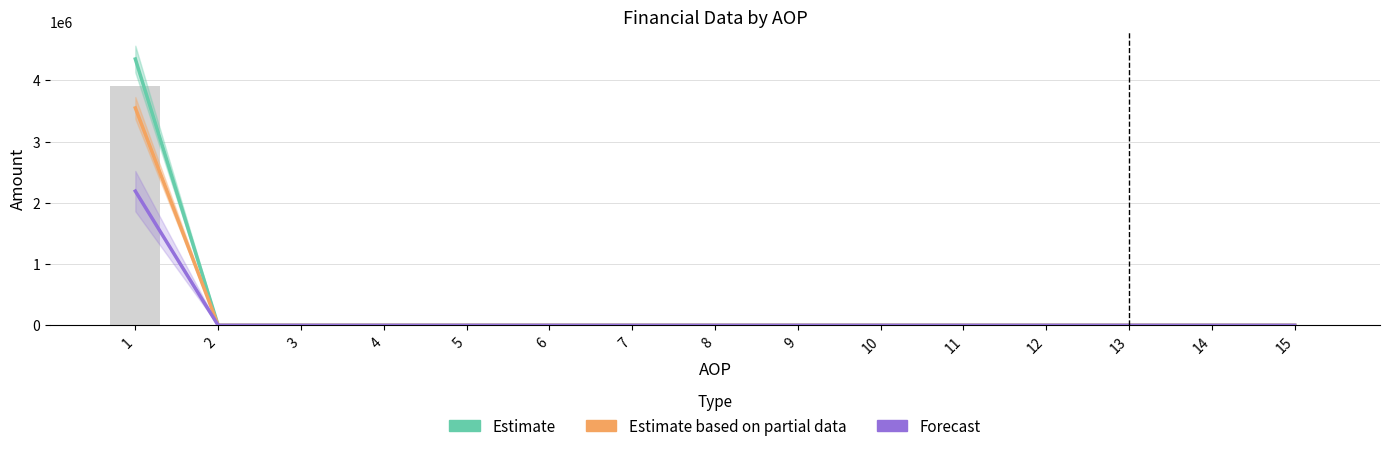

What is the greatest value displayed?

4347836.7